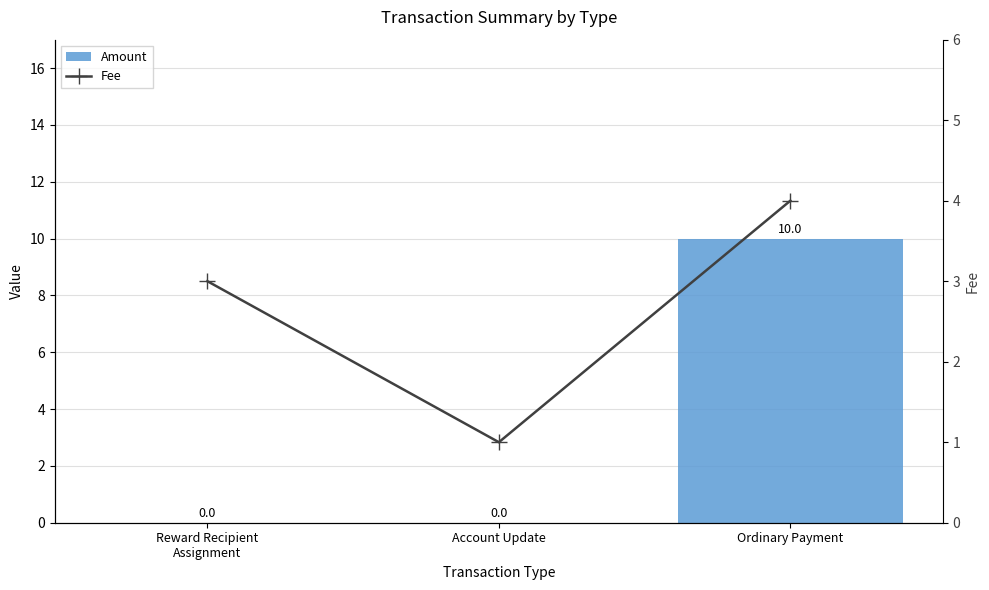

How many groups of bars are there?

3